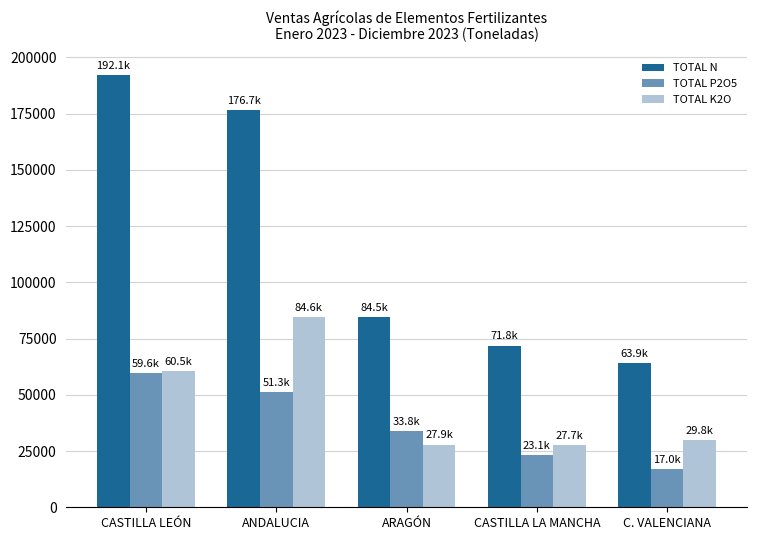

The TOTAL K2O series shows 18628.6 at ARAGÓN. True or false?

False